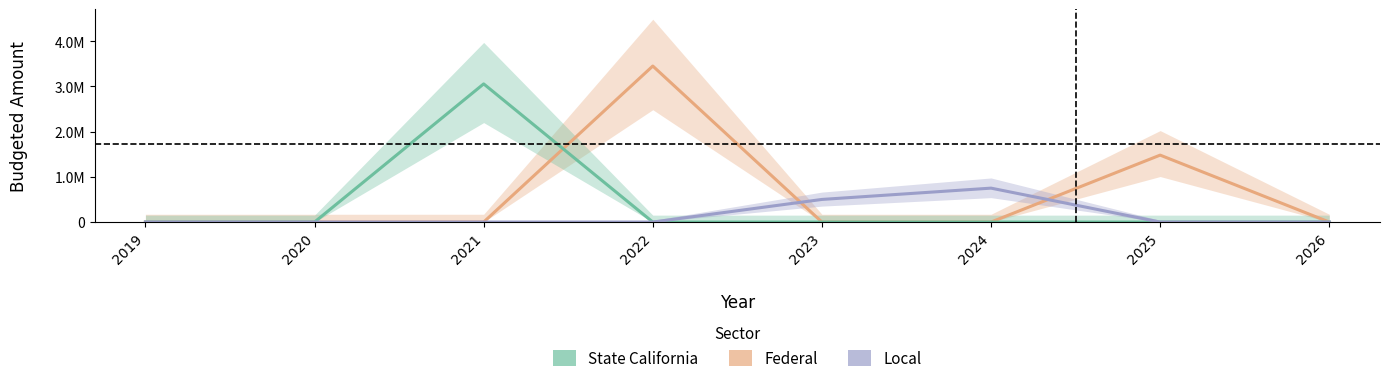

Rank the series by their average value, from lowest to highest.

Local, State California, Federal